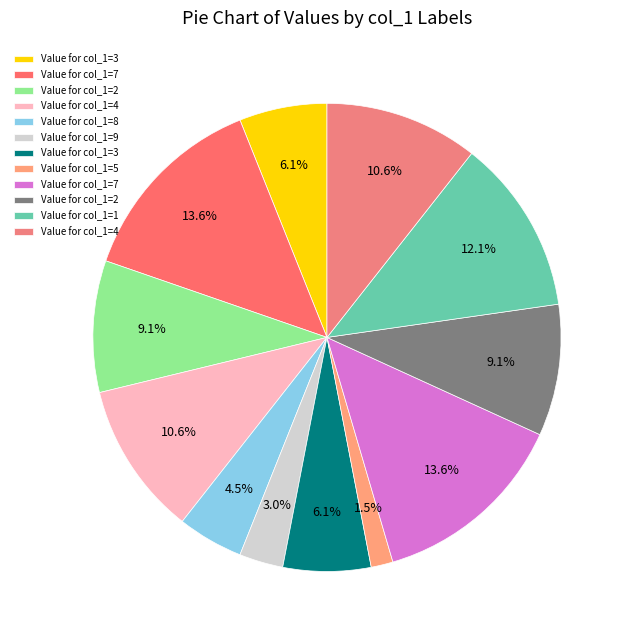

Rank the categories by value from highest to lowest.

7, 7, 1, 4, 4, 2, 2, 3, 3, 8, 9, 5